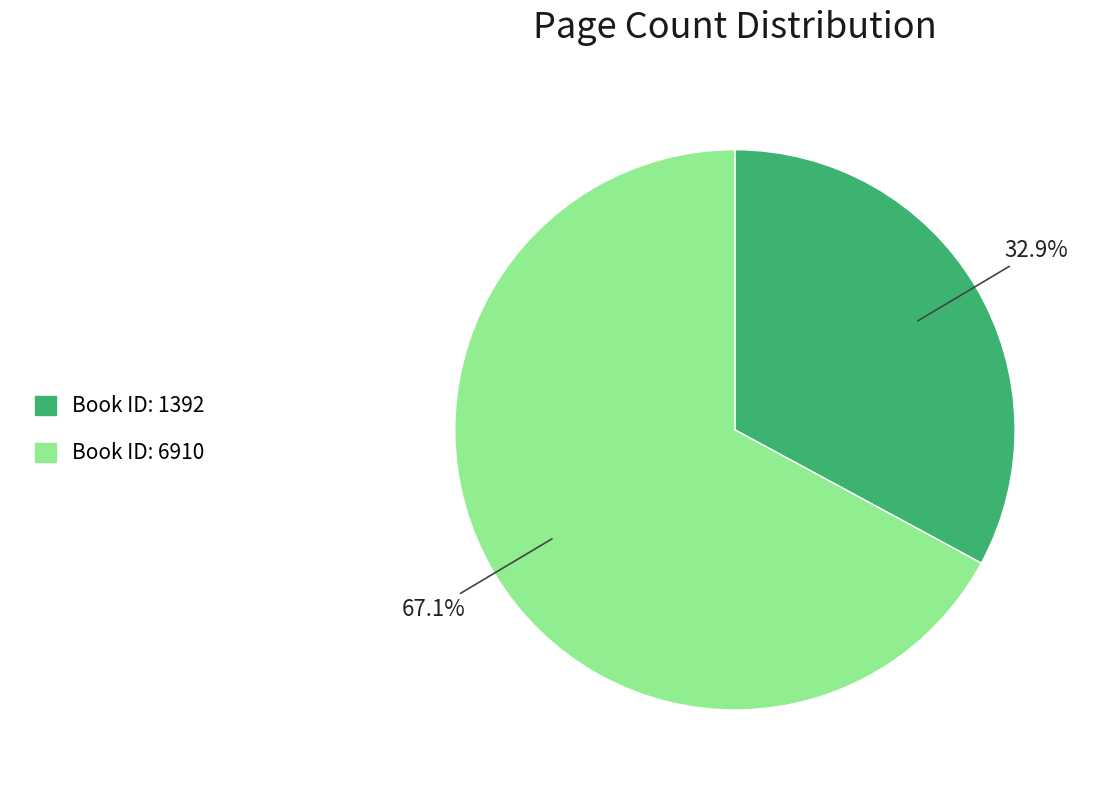

Does any single category account for the majority?

Yes